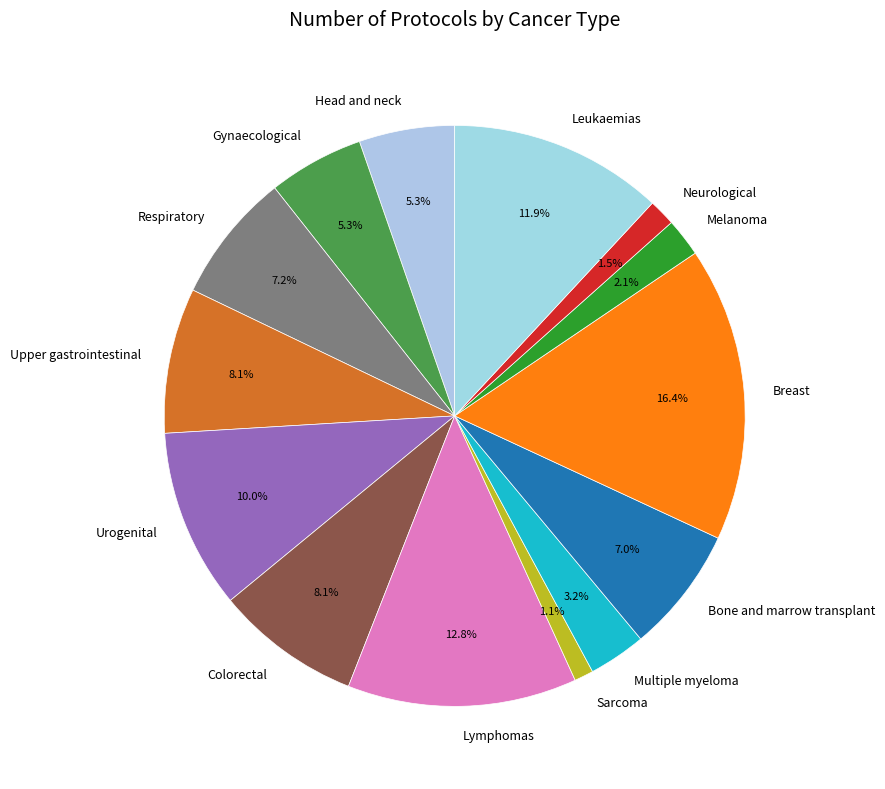

Is Neurological the majority of the pie?

No